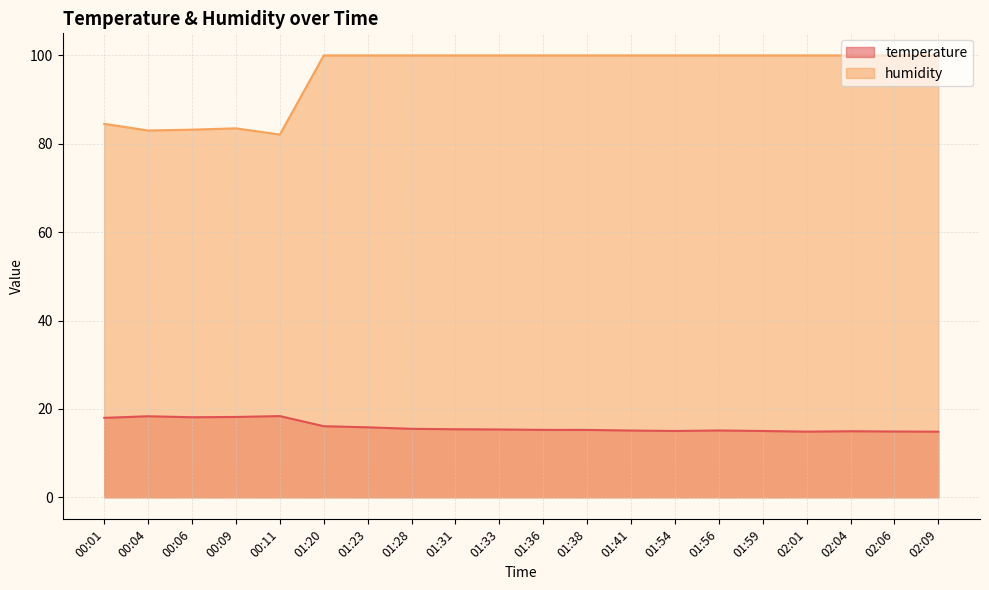

What is the difference between the second highest and minimum values in the humidity series?

17.9